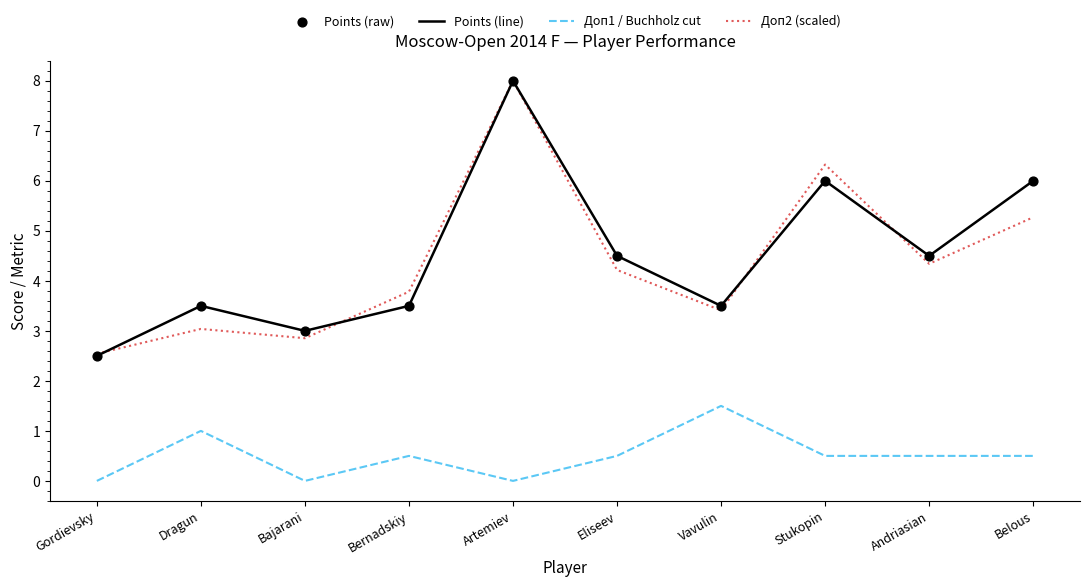

At which category is the sum across all series the highest?

Artemiev